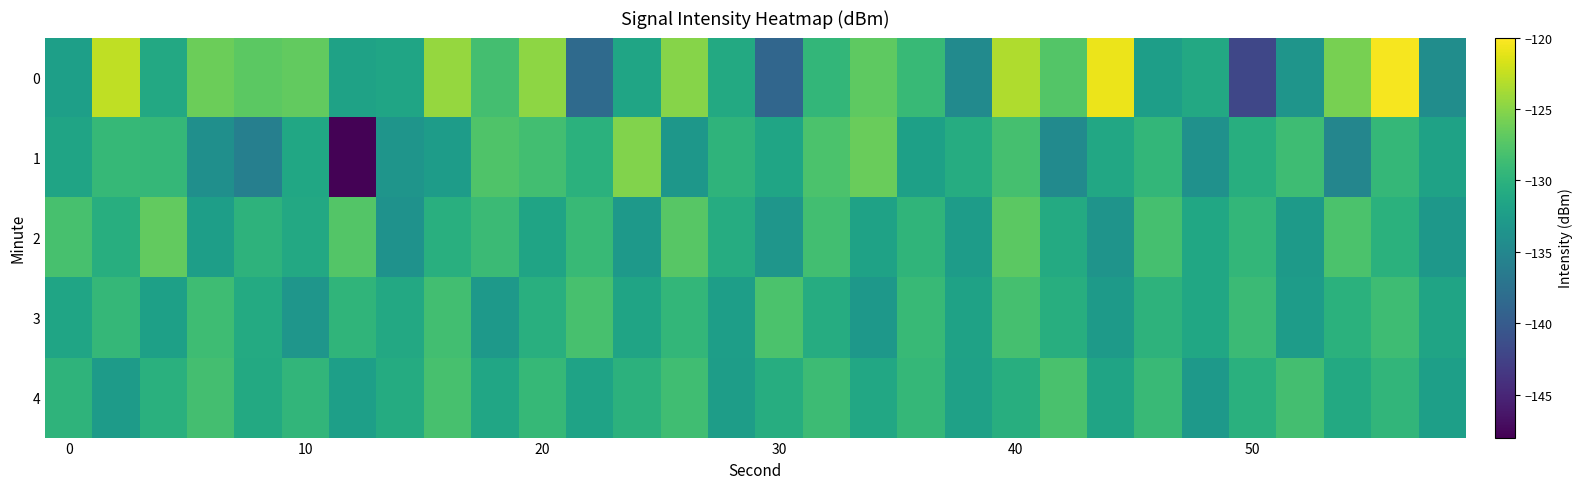

Rank the series by their maximum value, from lowest to highest.

4, 3, 2, 1, 0